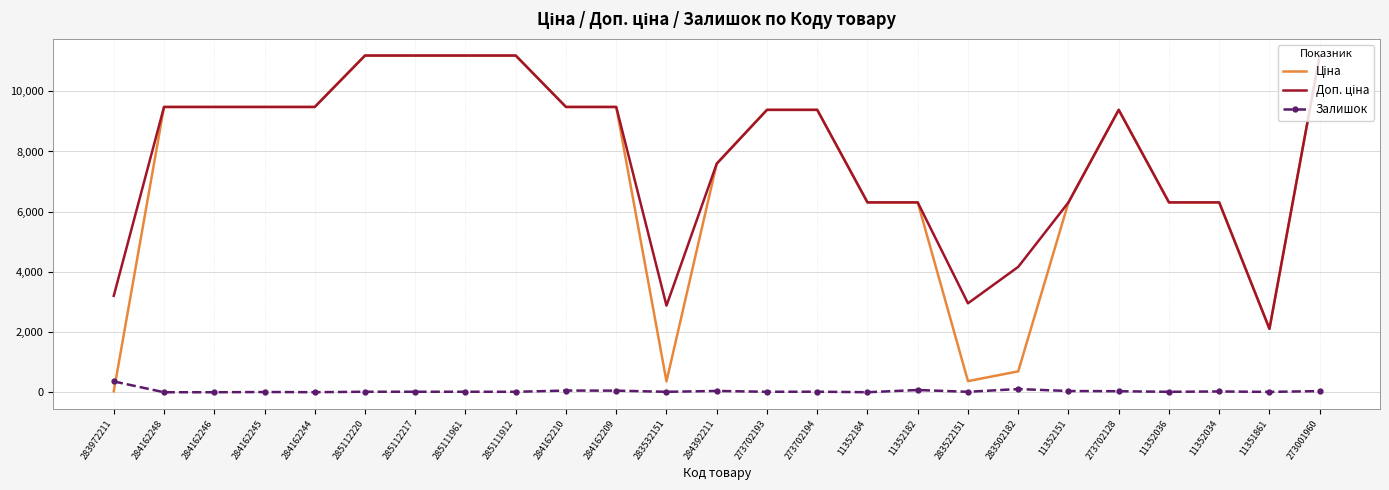

Is it true that Залишок equals 18.0 at 273702194?

True